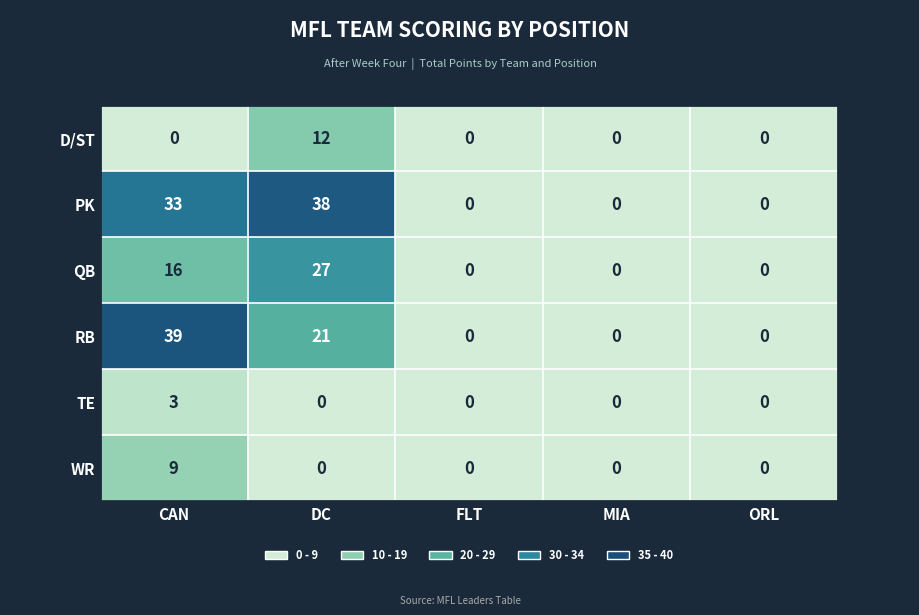

What is the maximum value shown in the chart?

39